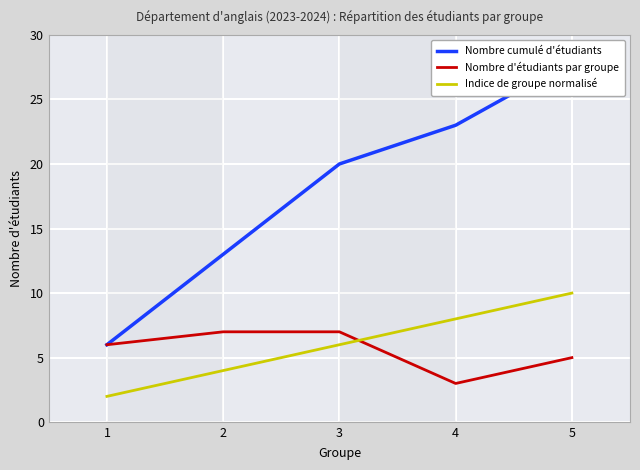

List the labels in order of Nombre cumulé d'étudiants value, largest first.

5, 4, 3, 2, 1